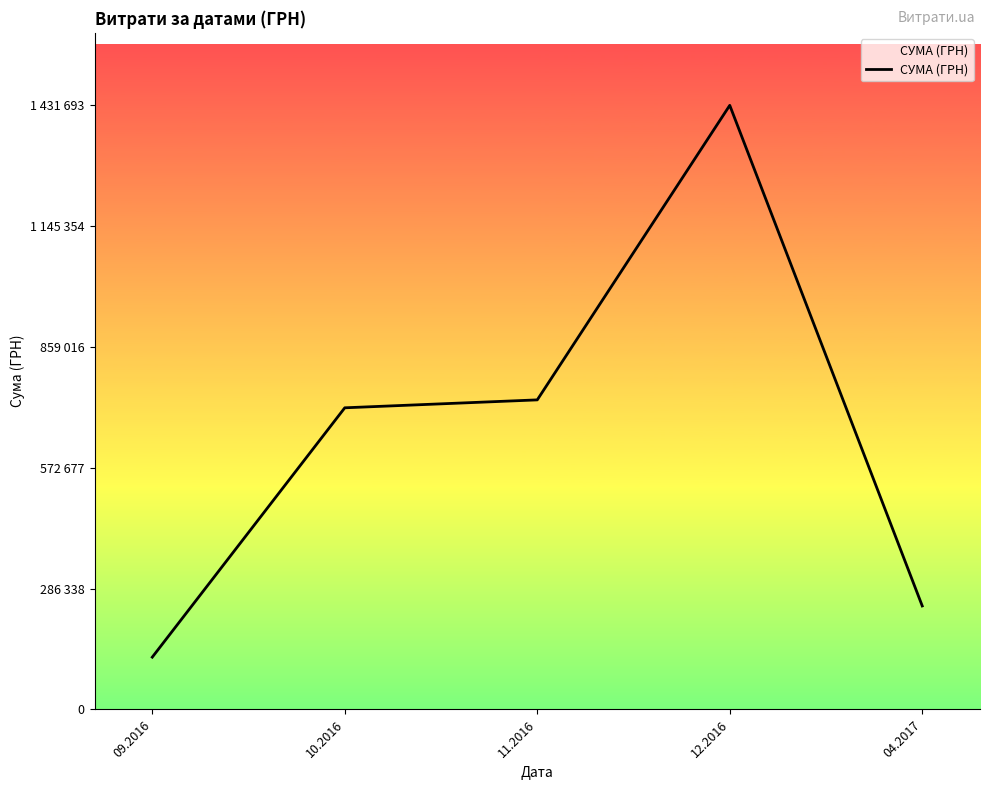

At which label does the data first exceed 714873?

10.2016